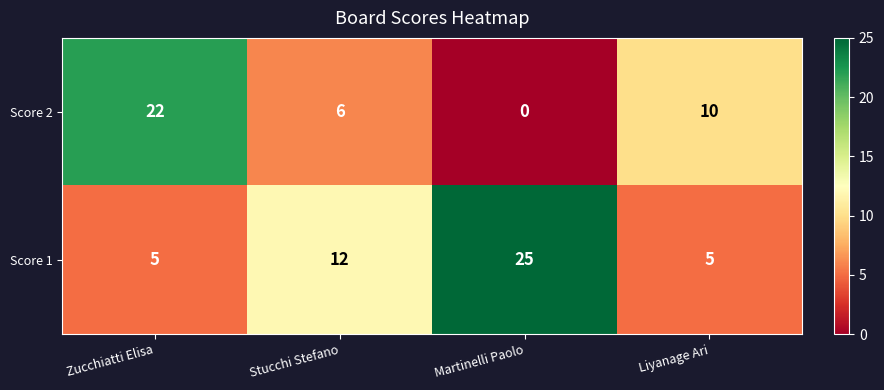

At how many categories does at least one series exceed 24?

1